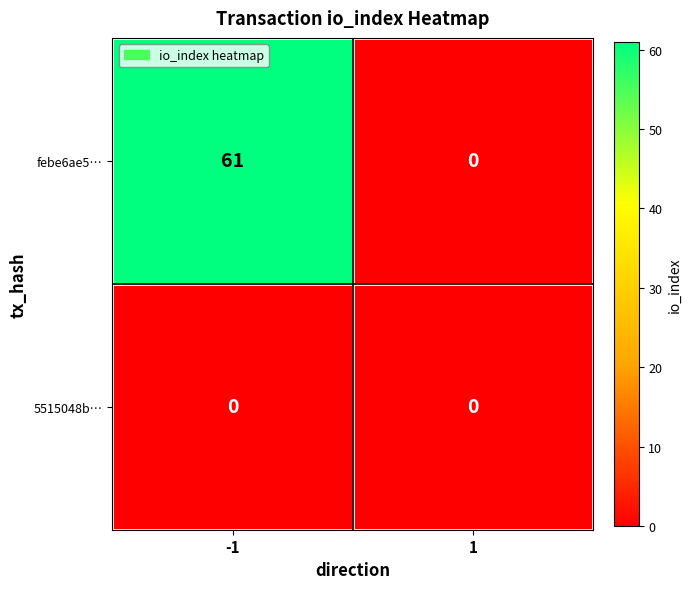

Reading right to left, list all the values displayed in this chart.

febe6ae5…: 1=0	-1=61
5515048b…: 1=0	-1=0